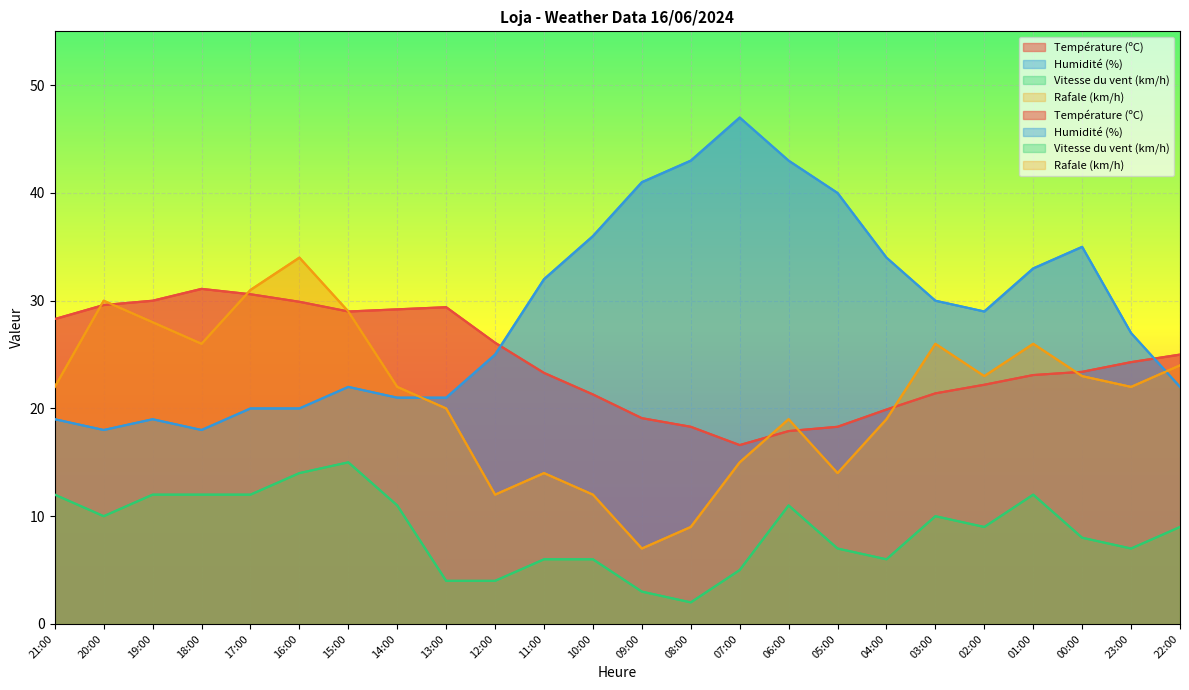

At which category does the chart reach its peak across all series?

07:00